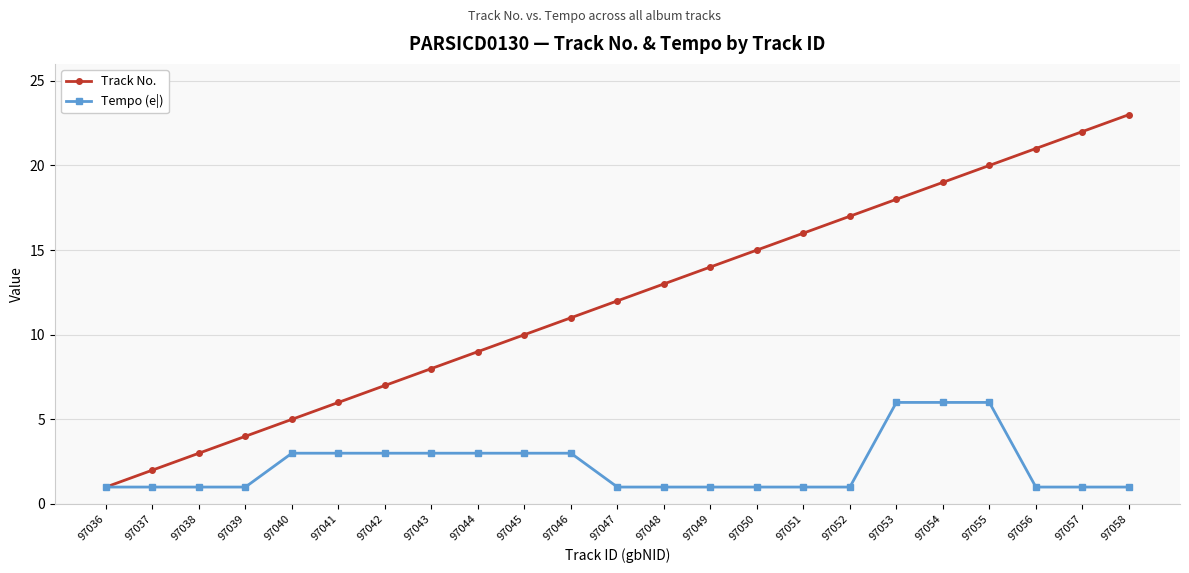

True or false: Track No. has a value of 3 at 97038.

True